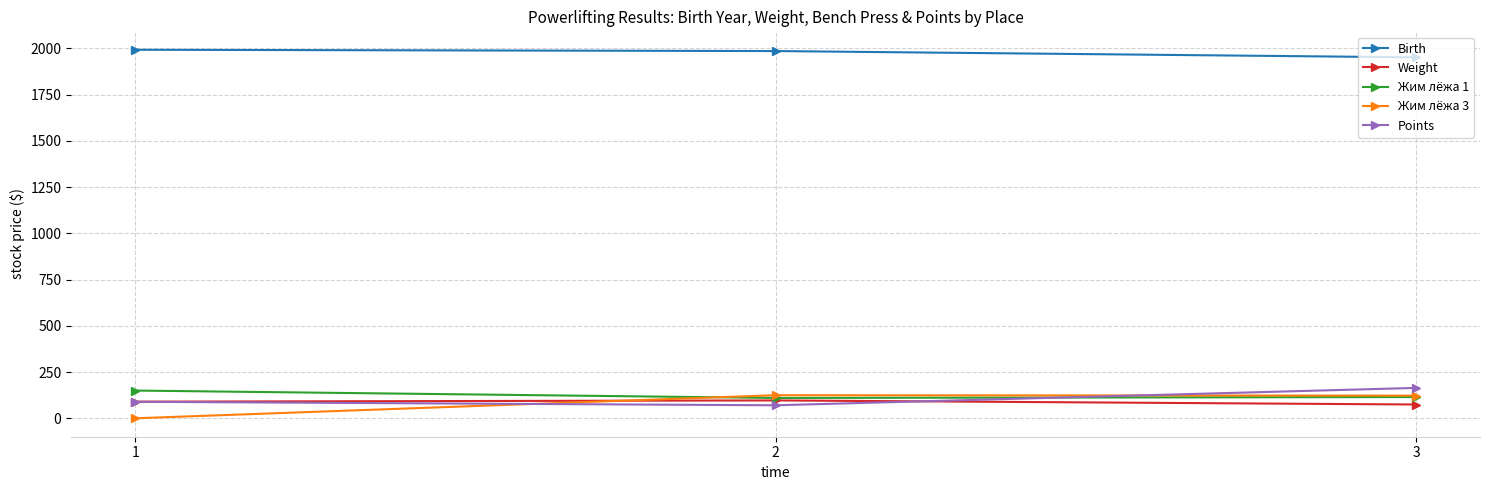

What is the difference between the maximum and minimum values in the Weight series?

22.1